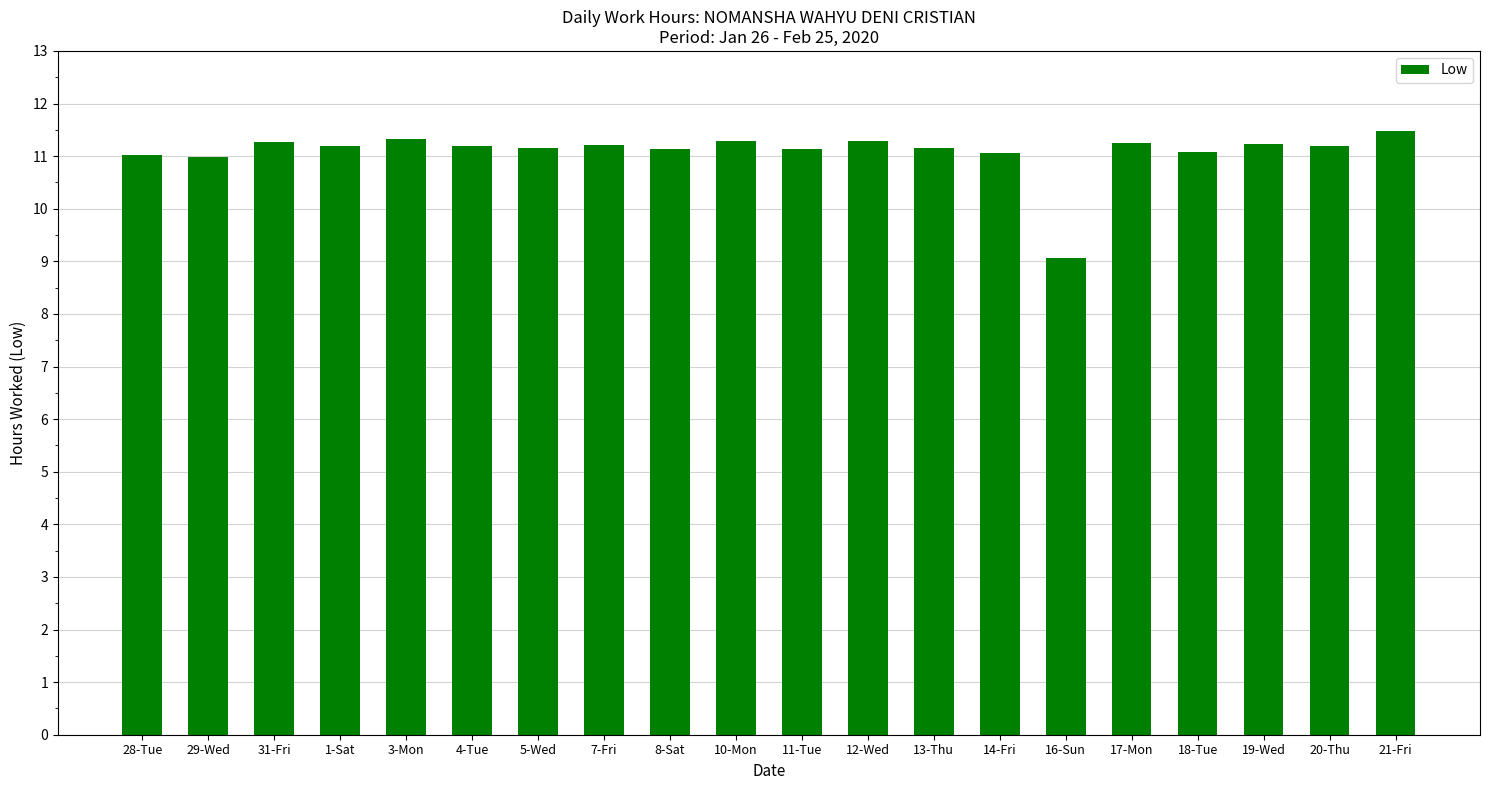

How many bars are there in total?

20